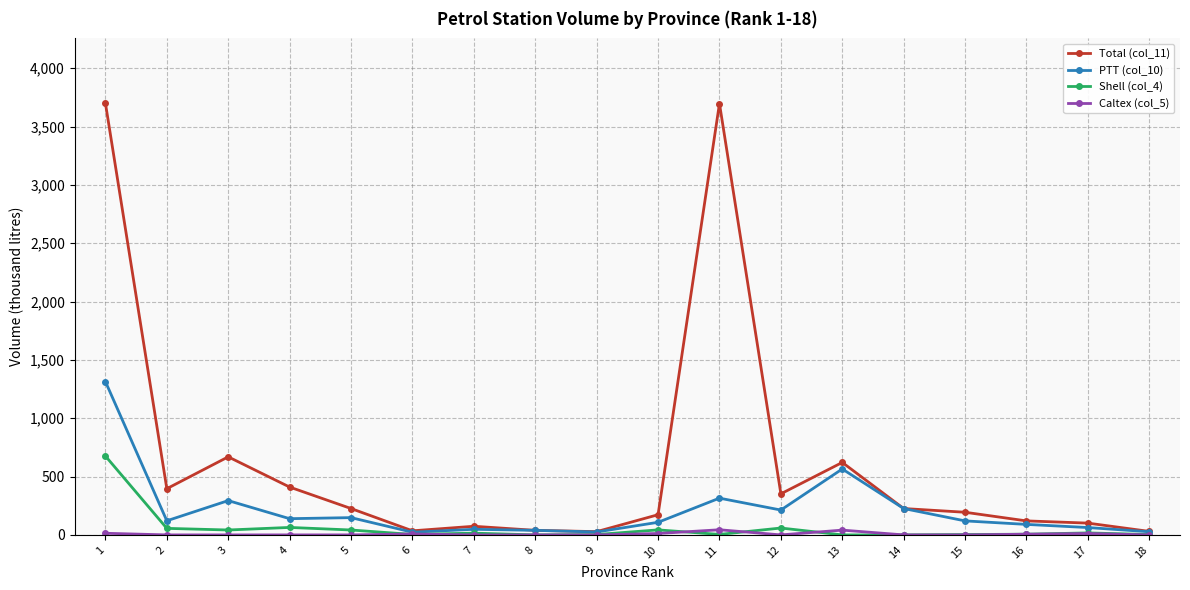

True or false: Shell (col_4) has more than 1 interior local peaks.

True